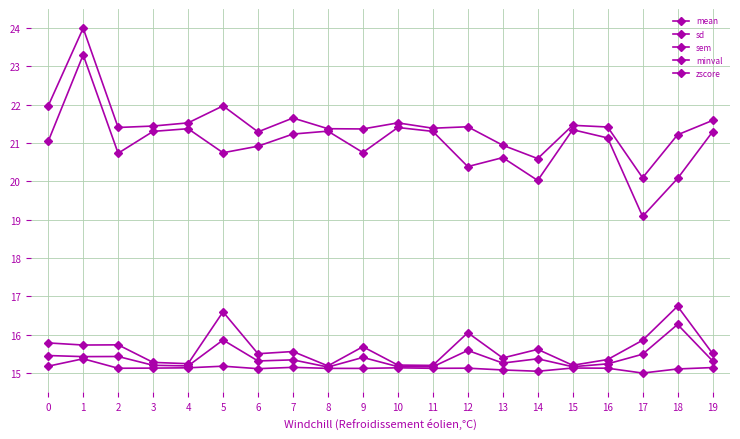

List the series in order of their peak value, highest first.

mean, minval, sd, sem, zscore